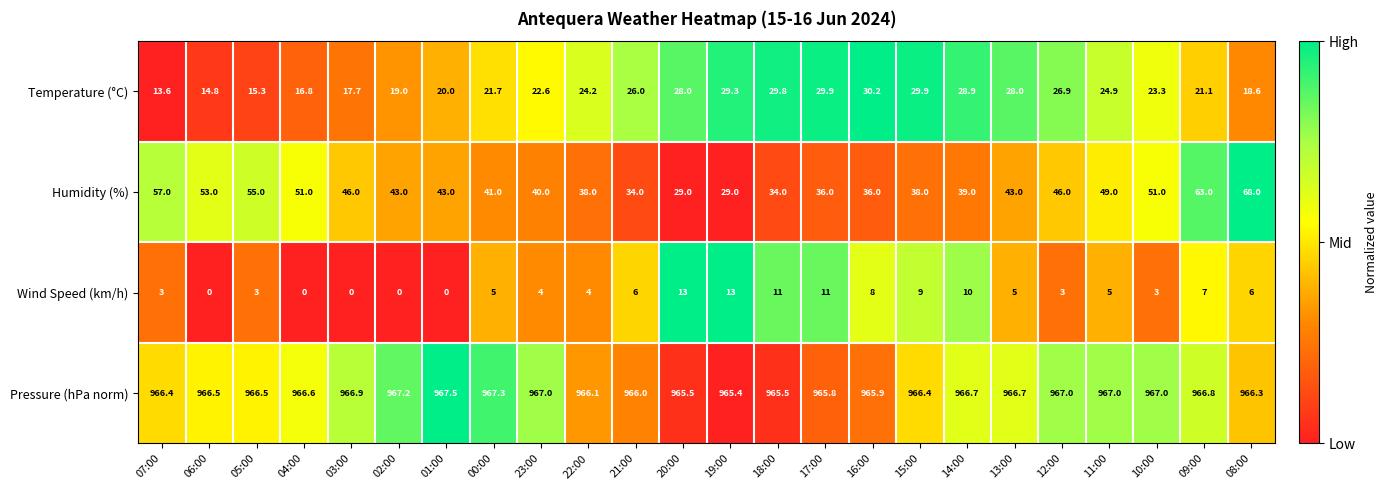

How many categories are shown in the chart?

24